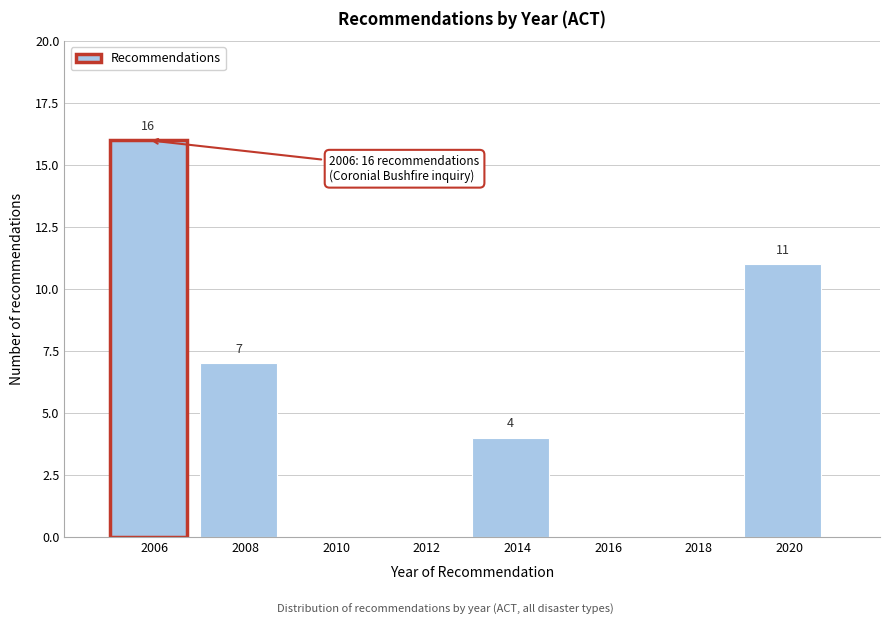

Which range on the x-axis has the tallest bar?

2005 to 2007